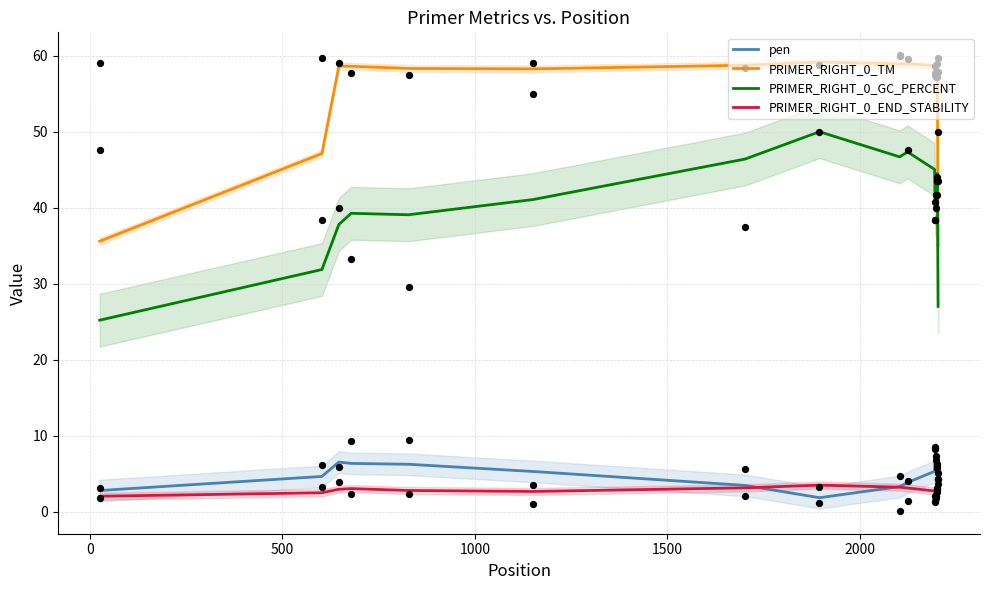

Which series reaches the maximum Y coordinate?

PRIMER_RIGHT_0_TM